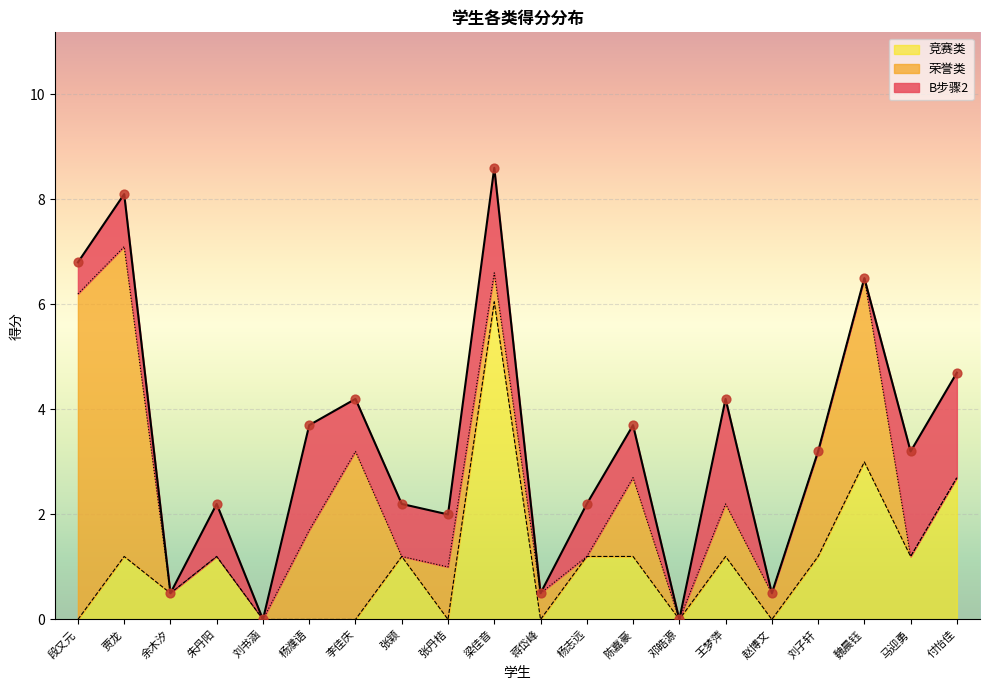

Is it true that 竞赛类 equals 6.0 at 梁佳音?

True